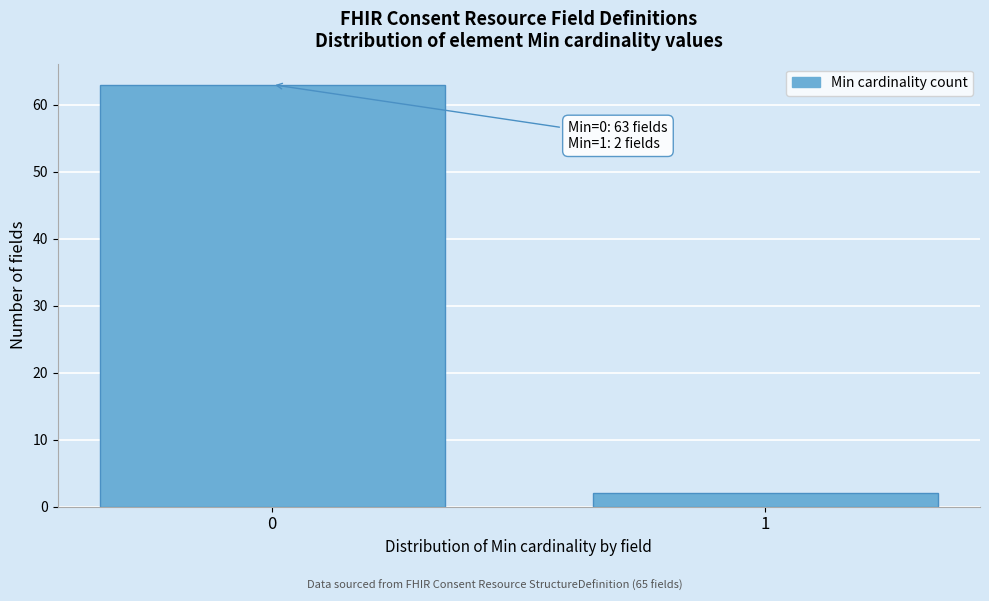

Reading left to right, transcribe all the data shown in this chart.

63	2